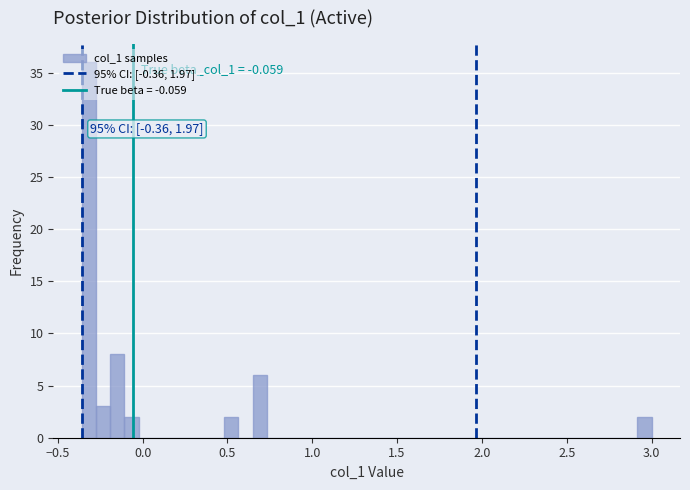

Read against the x-axis, roughly where is the centre of the tallest bar?

-0.30